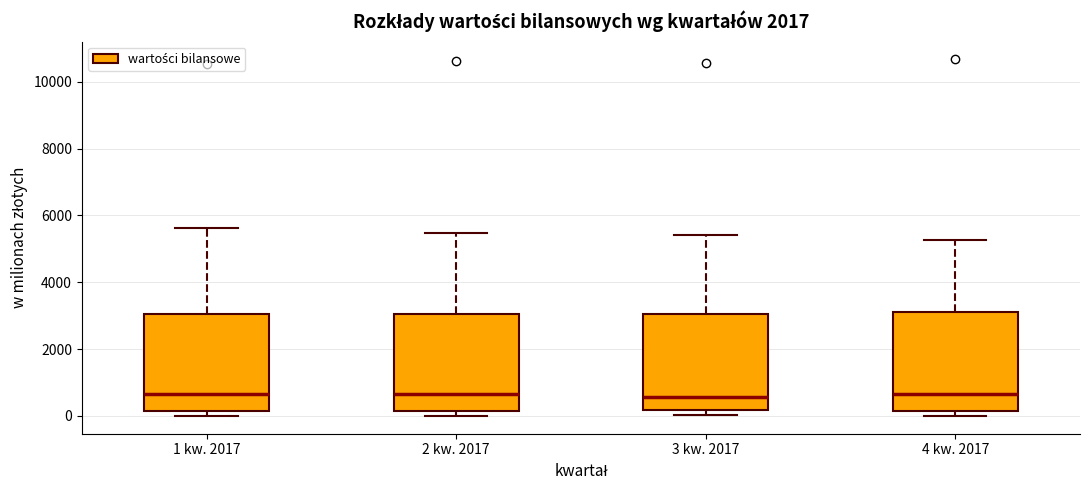

Reading left to right, read every box against the y-axis: the position of its median line, the range the box covers, and the ends of its whiskers. The values are not printed on the chart, so give them approximately, as read against the axis.

1 kw. 2017: median 600, box 200 to 3000, whiskers 0 to 5600
2 kw. 2017: median 600, box 200 to 3000, whiskers 0 to 5400
3 kw. 2017: median 600, box 200 to 3000, whiskers 0 to 5400
4 kw. 2017: median 600, box 200 to 3200, whiskers 0 to 5200